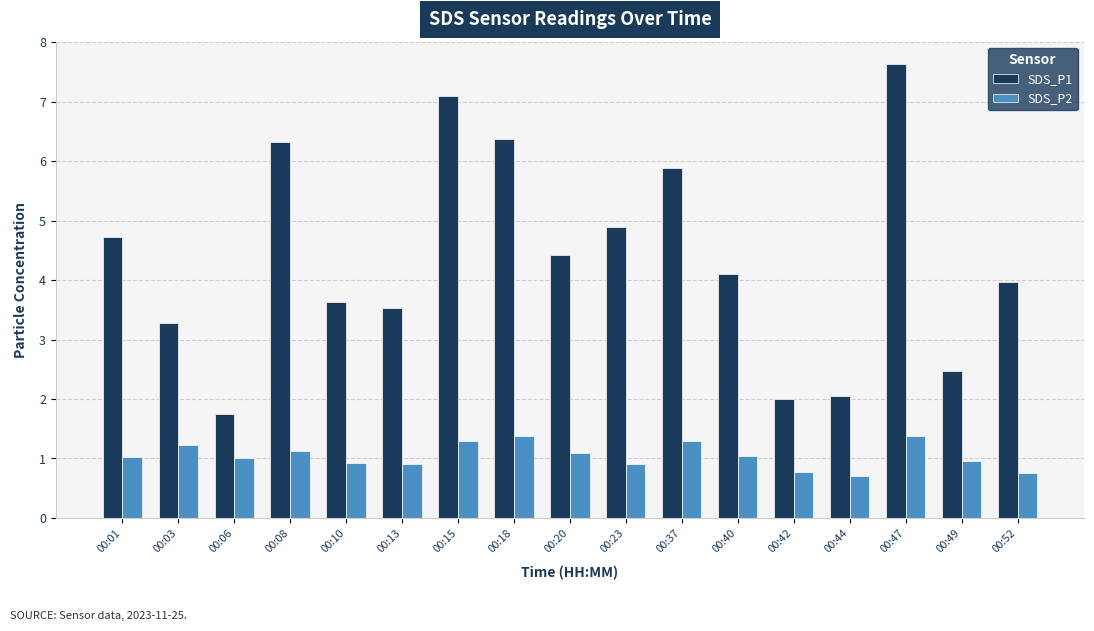

What are all the series names shown in the legend?

SDS_P1, SDS_P2